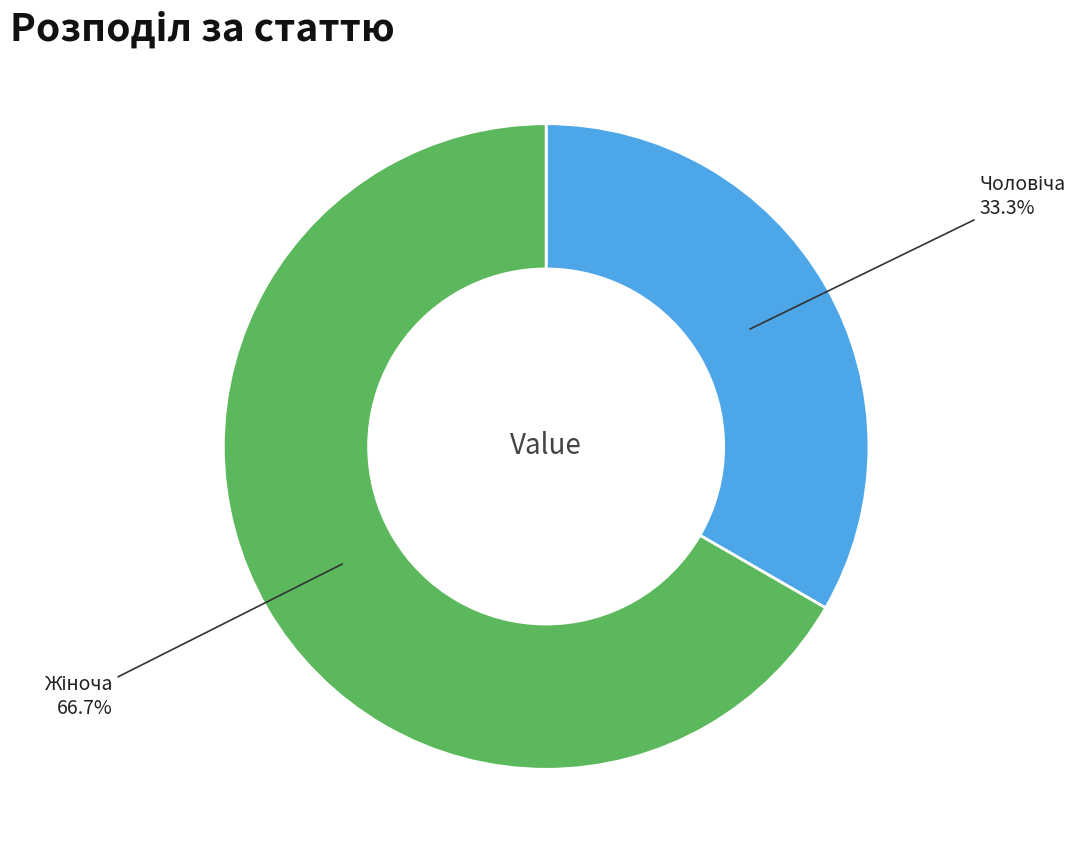

Is there a majority slice in this chart?

Yes